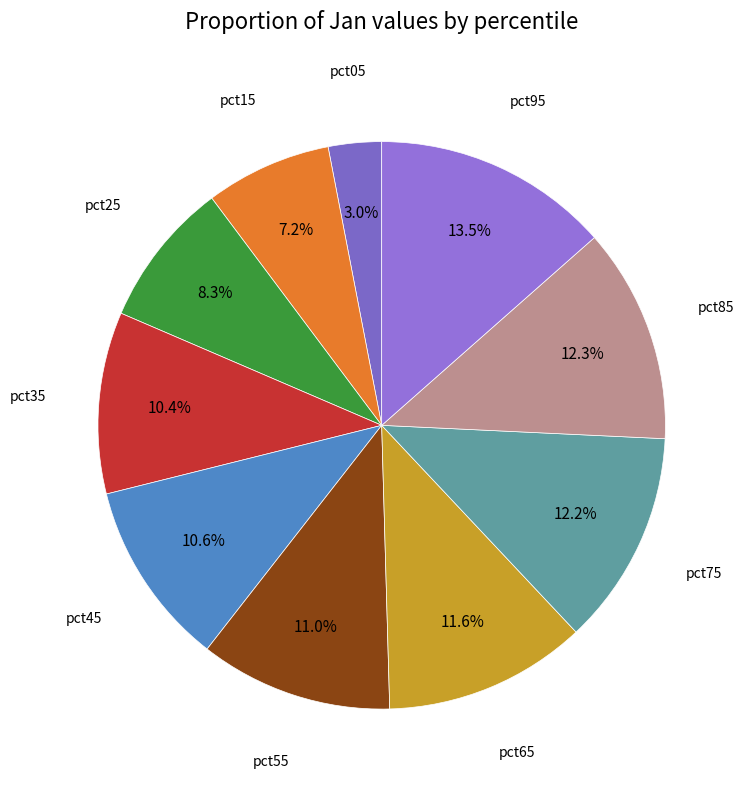

Is there a majority slice in this chart?

No